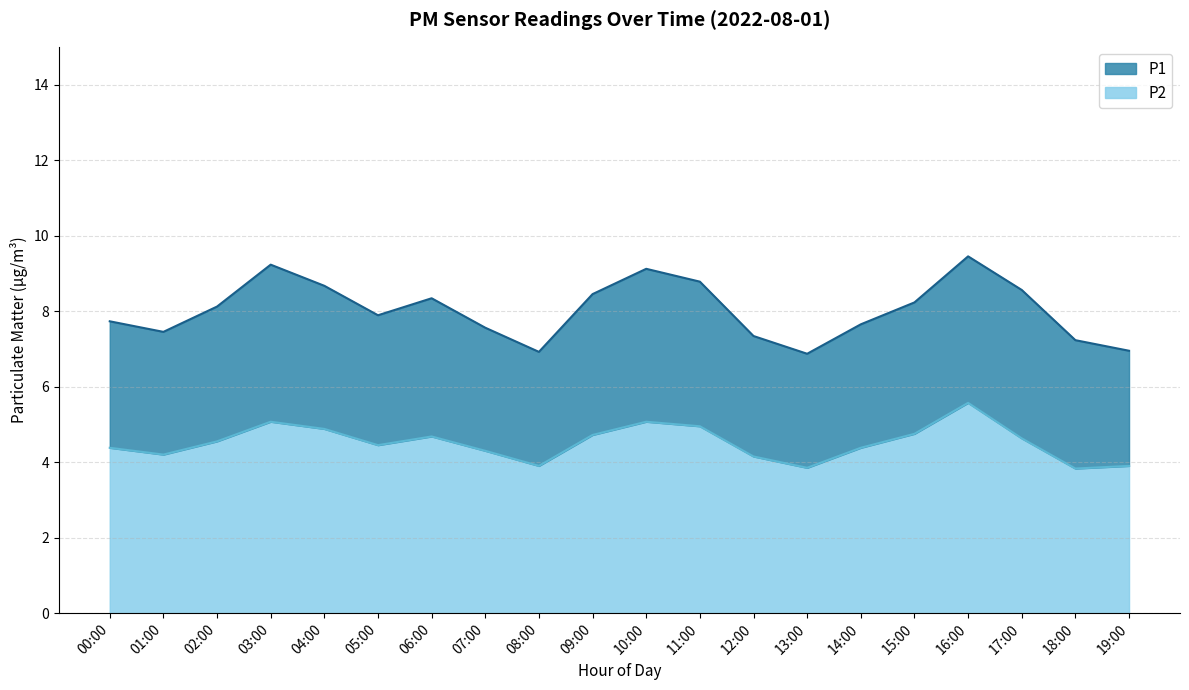

How many data points does each series have?

20